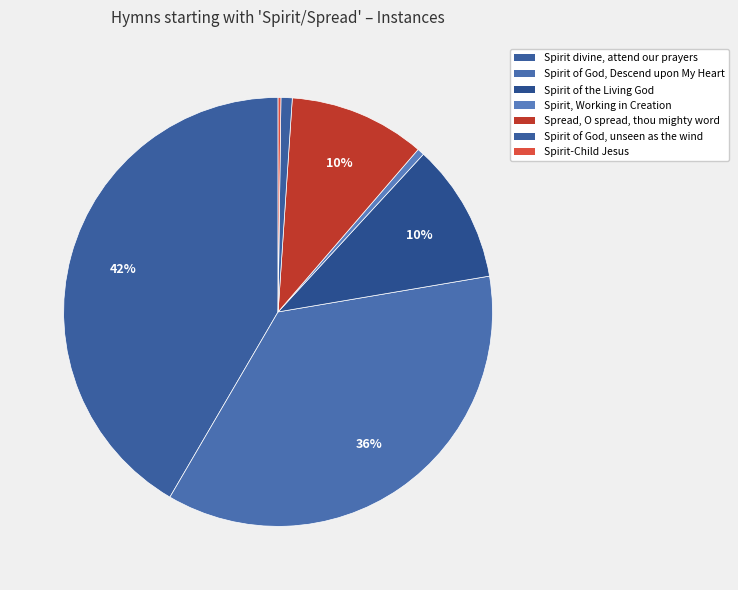

Is Spirit of the Living God the majority of the pie?

No